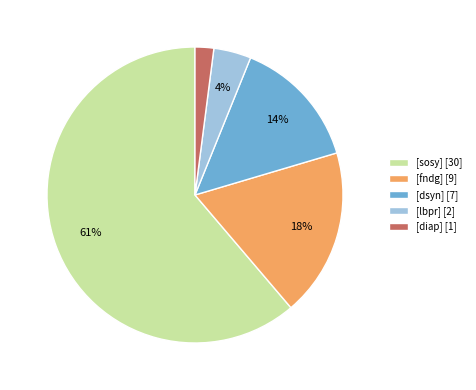

Which category has the biggest portion of the pie?

[sosy] [30]